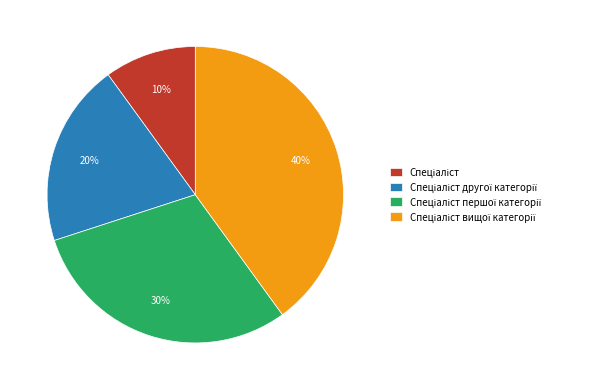

Is there any slice that represents more than half of the pie?

No